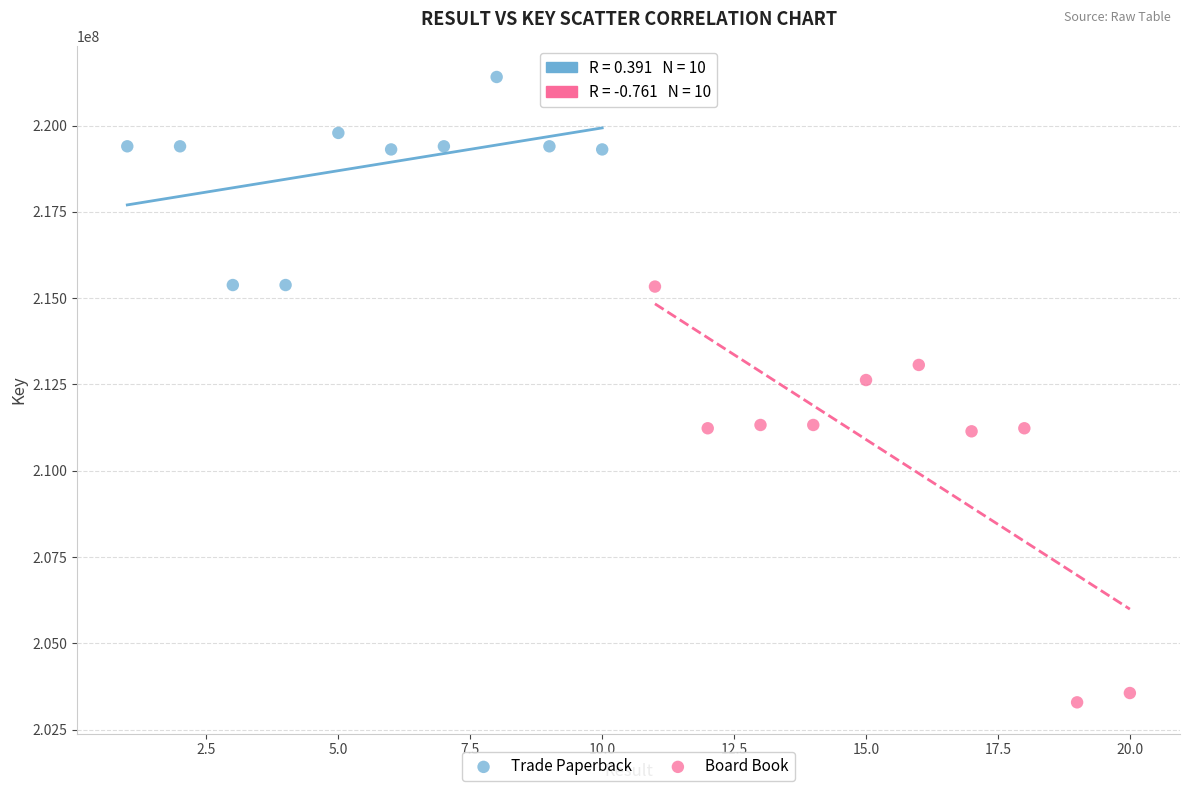

Which series contains the lowest Y value?

Board Book